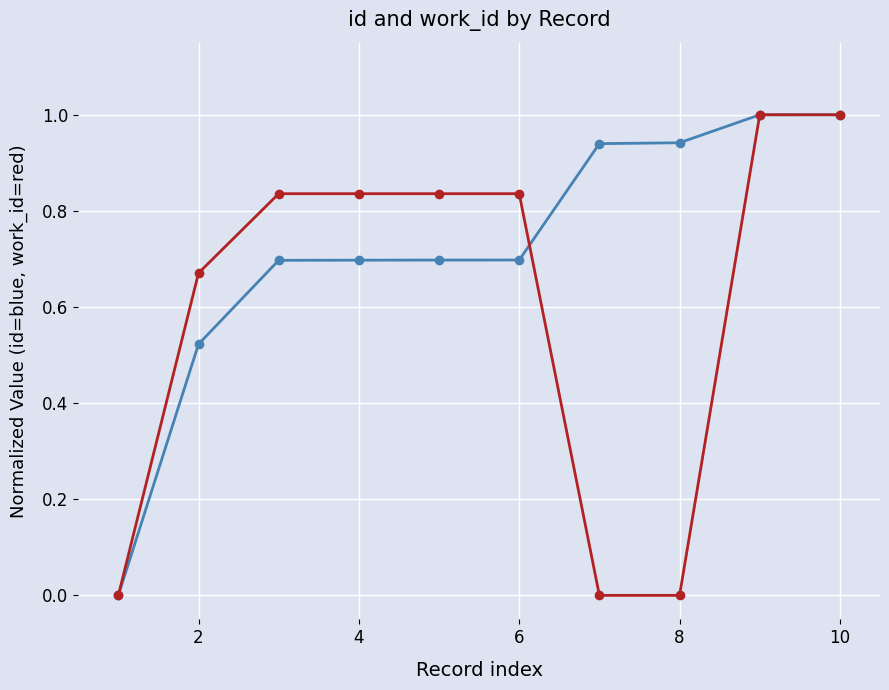

What is the greatest value displayed?

1.0